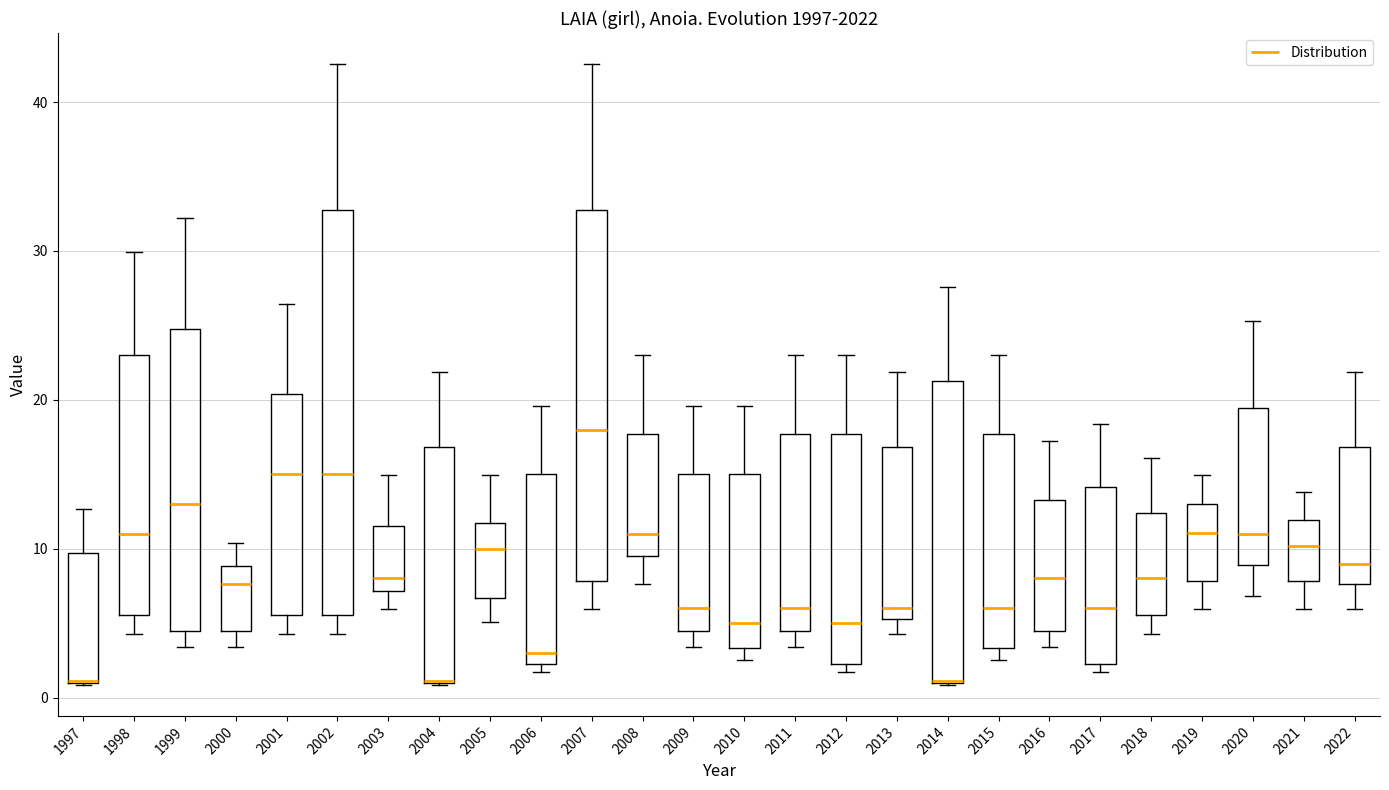

Reading left to right, read every box against the y-axis: the position of its median line, the range the box covers, and the ends of its whiskers. The values are not printed on the chart, so give them approximately, as read against the axis.

1997: median 1 (drawn on the box's lower edge), box 1 to 10, whiskers 1 to 13
1998: median 11, box 6 to 23, whiskers 4 to 30
1999: median 13, box 4 to 25, whiskers 3 to 32
2000: median 8, box 4 to 9, whiskers 3 to 10
2001: median 15, box 6 to 20, whiskers 4 to 26
2002: median 15, box 6 to 33, whiskers 4 to 43
2003: median 8, box 7 to 12, whiskers 6 to 15
2004: median 1 (drawn on the box's lower edge), box 1 to 17, whiskers 1 to 22
2005: median 10, box 7 to 12, whiskers 5 to 15
2006: median 3, box 2 to 15, whiskers 2 (just below the box's lower edge) to 20
2007: median 18, box 8 to 33, whiskers 6 to 43
2008: median 11, box 10 to 18, whiskers 8 to 23
2009: median 6, box 4 to 15, whiskers 3 to 20
2010: median 5, box 3 to 15, whiskers 3 (just below the box's lower edge) to 20
2011: median 6, box 4 to 18, whiskers 3 to 23
2012: median 5, box 2 to 18, whiskers 2 (just below the box's lower edge) to 23
2013: median 6, box 5 to 17, whiskers 4 to 22
2014: median 1 (drawn on the box's lower edge), box 1 to 21, whiskers 1 to 28
2015: median 6, box 3 to 18, whiskers 3 (just below the box's lower edge) to 23
2016: median 8, box 4 to 13, whiskers 3 to 17
2017: median 6, box 2 to 14, whiskers 2 (just below the box's lower edge) to 18
2018: median 8, box 6 to 12, whiskers 4 to 16
2019: median 11, box 8 to 13, whiskers 6 to 15
2020: median 11, box 9 to 19, whiskers 7 to 25
2021: median 10, box 8 to 12, whiskers 6 to 14
2022: median 9, box 8 to 17, whiskers 6 to 22